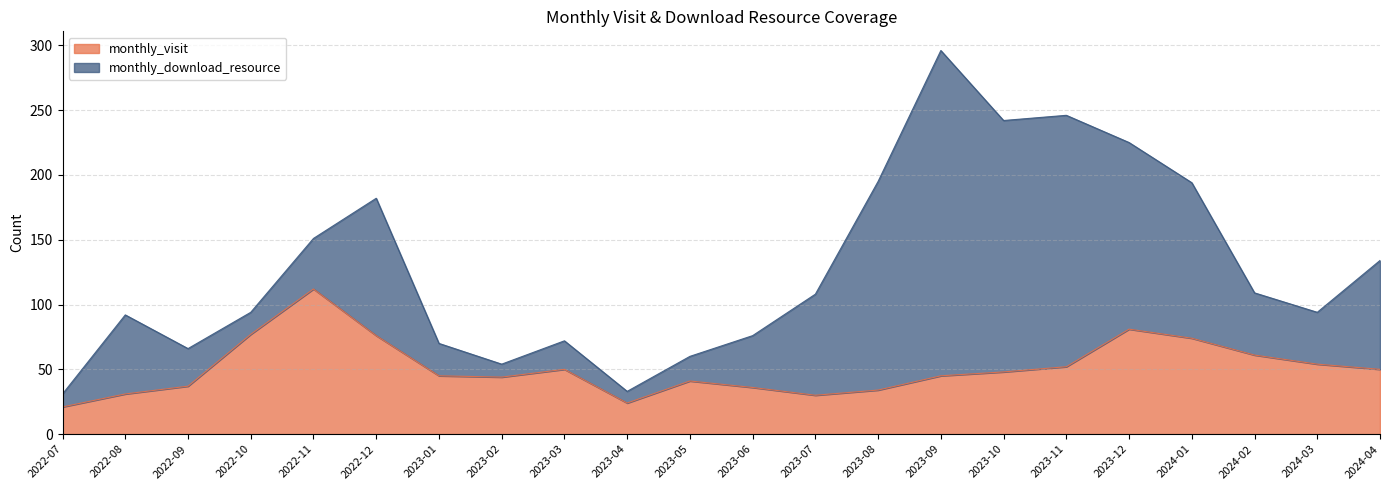

Does the chart display data point markers on the line(s)?

No